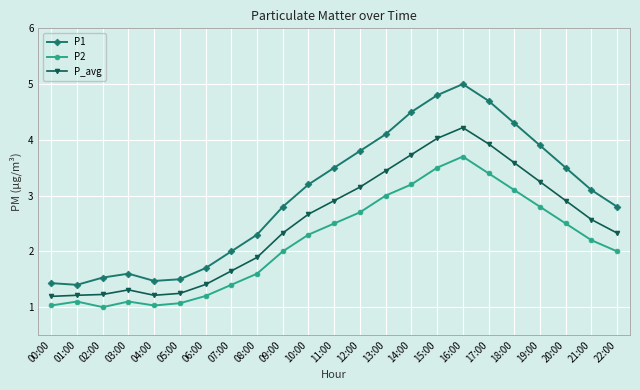

Reading left to right, list all the values displayed in this chart.

P1: 00:00=1.4	01:00=1.4	02:00=1.5	03:00=1.6	04:00=1.5	05:00=1.5	06:00=1.7	07:00=2.0	08:00=2.3	09:00=2.8	10:00=3.2	11:00=3.5	12:00=3.8	13:00=4.1	14:00=4.5	15:00=4.8	16:00=5.0	17:00=4.7	18:00=4.3	19:00=3.9	20:00=3.5	21:00=3.1	22:00=2.8
P2: 00:00=1.0	01:00=1.1	02:00=1.0	03:00=1.1	04:00=1.0	05:00=1.1	06:00=1.2	07:00=1.4	08:00=1.6	09:00=2.0	10:00=2.3	11:00=2.5	12:00=2.7	13:00=3.0	14:00=3.2	15:00=3.5	16:00=3.7	17:00=3.4	18:00=3.1	19:00=2.8	20:00=2.5	21:00=2.2	22:00=2.0
P_avg: 00:00=1.2	01:00=1.2	02:00=1.2	03:00=1.3	04:00=1.2	05:00=1.2	06:00=1.4	07:00=1.6	08:00=1.9	09:00=2.3	10:00=2.7	11:00=2.9	12:00=3.2	13:00=3.4	14:00=3.7	15:00=4.0	16:00=4.2	17:00=3.9	18:00=3.6	19:00=3.2	20:00=2.9	21:00=2.6	22:00=2.3